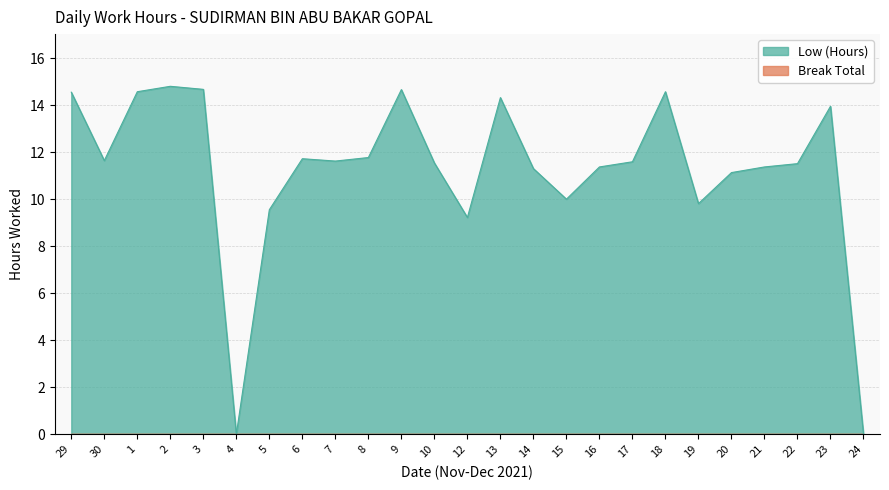

Which label corresponds to the smallest value in the chart?

4